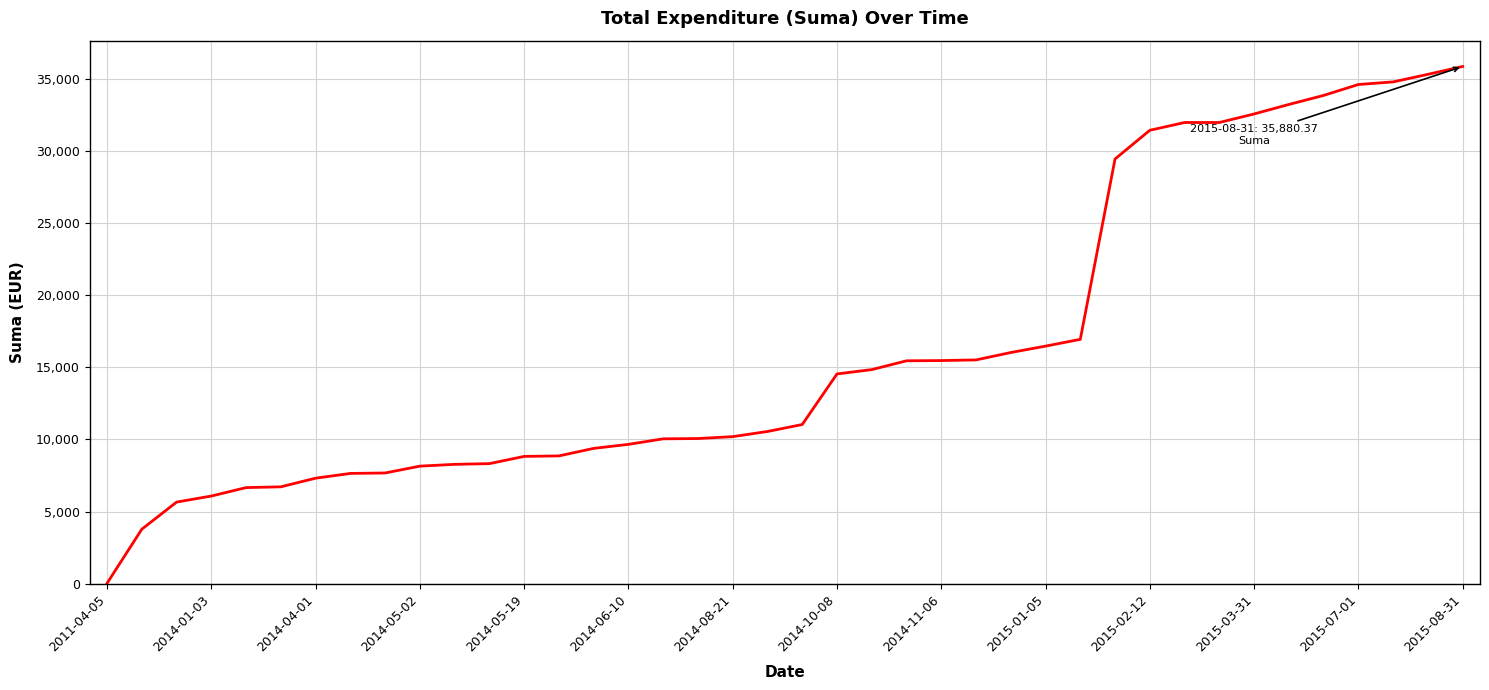

Which label corresponds to the smallest value in the chart?

2011-04-05